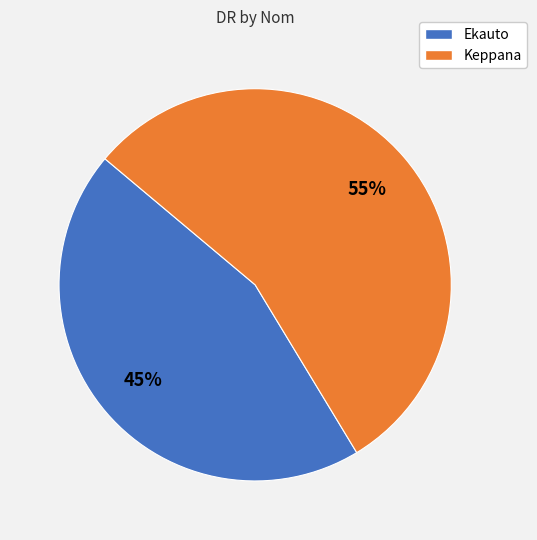

Count the number of slices in the pie.

2